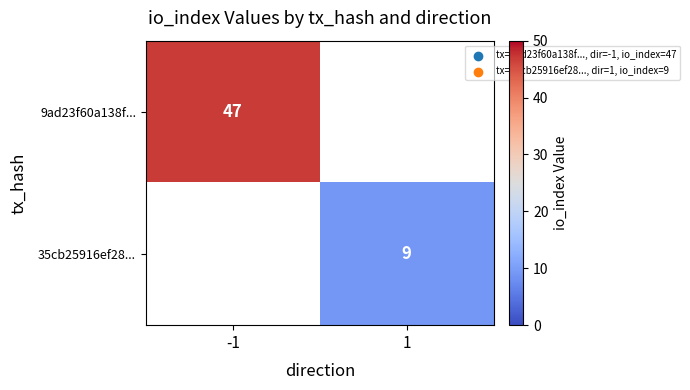

True or false: 35cb25916ef28... has a value of 9 at 1.

True